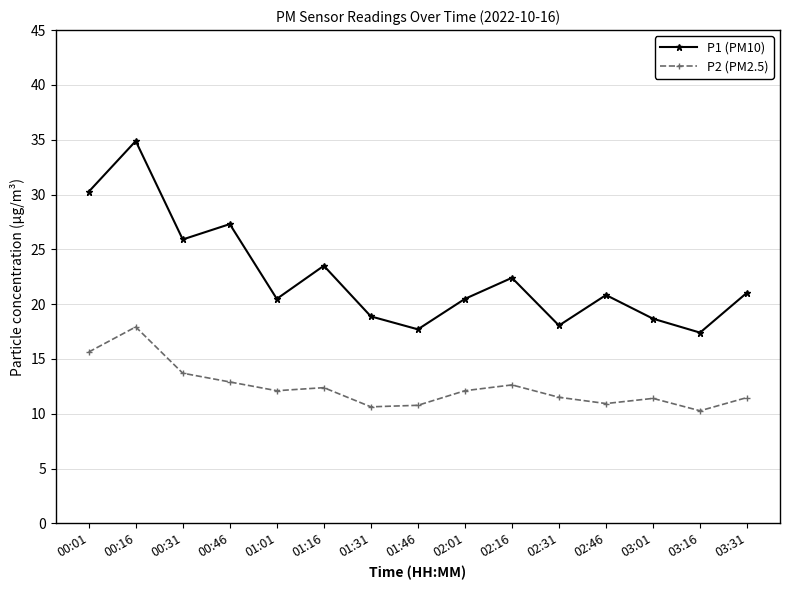

What are all the series names shown in the legend?

P1 (PM10), P2 (PM2.5)